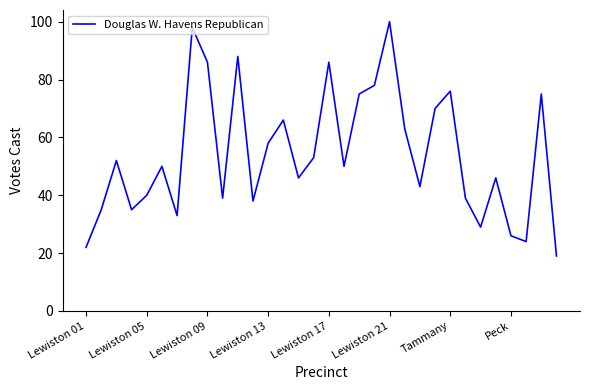

What is the greatest value displayed?

100